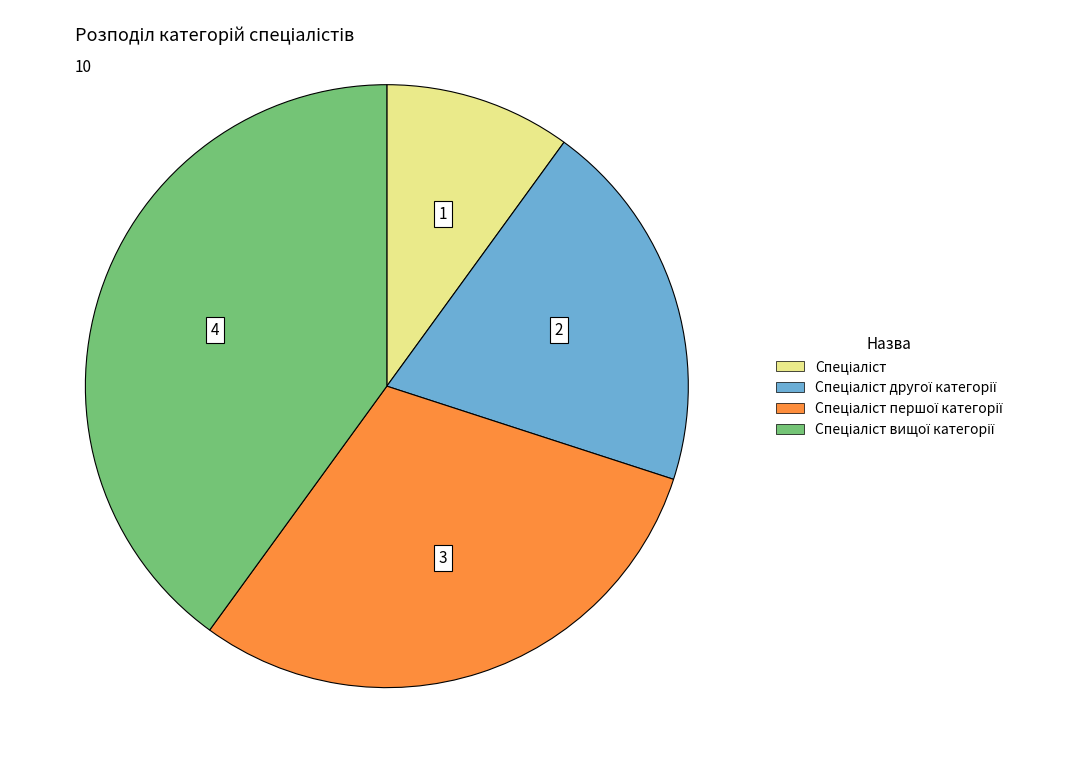

Is there a majority slice in this chart?

No